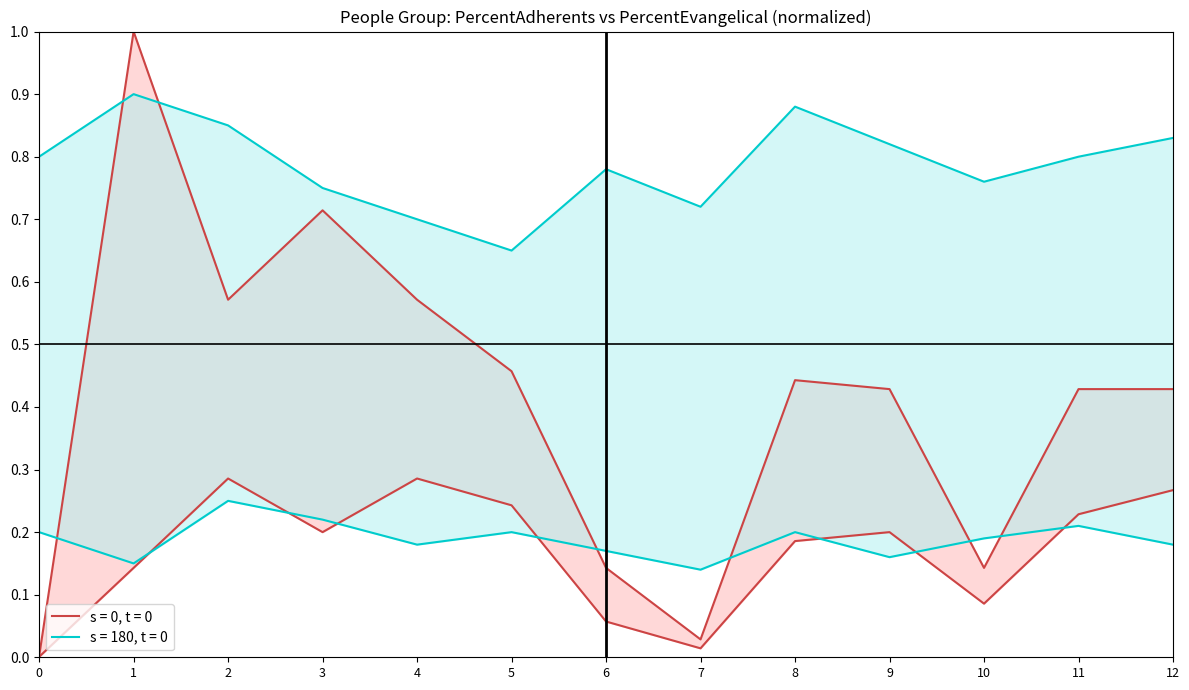

How many categories are shown in the chart?

13